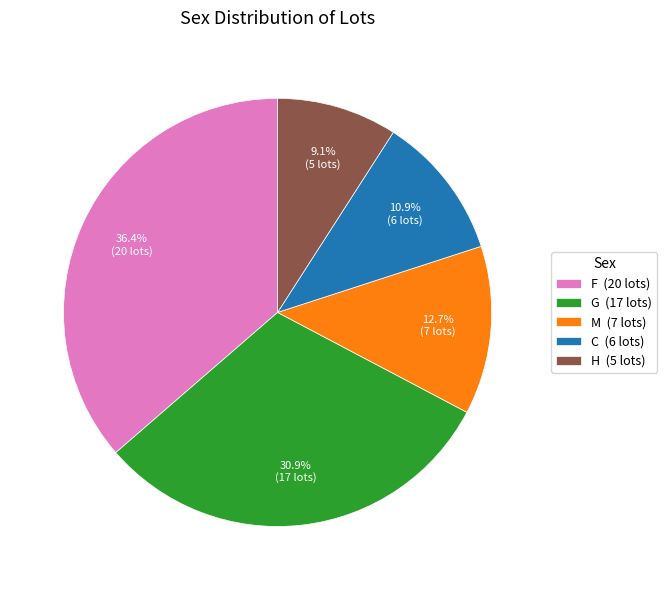

What percentage is NOT represented by H?

90.9%